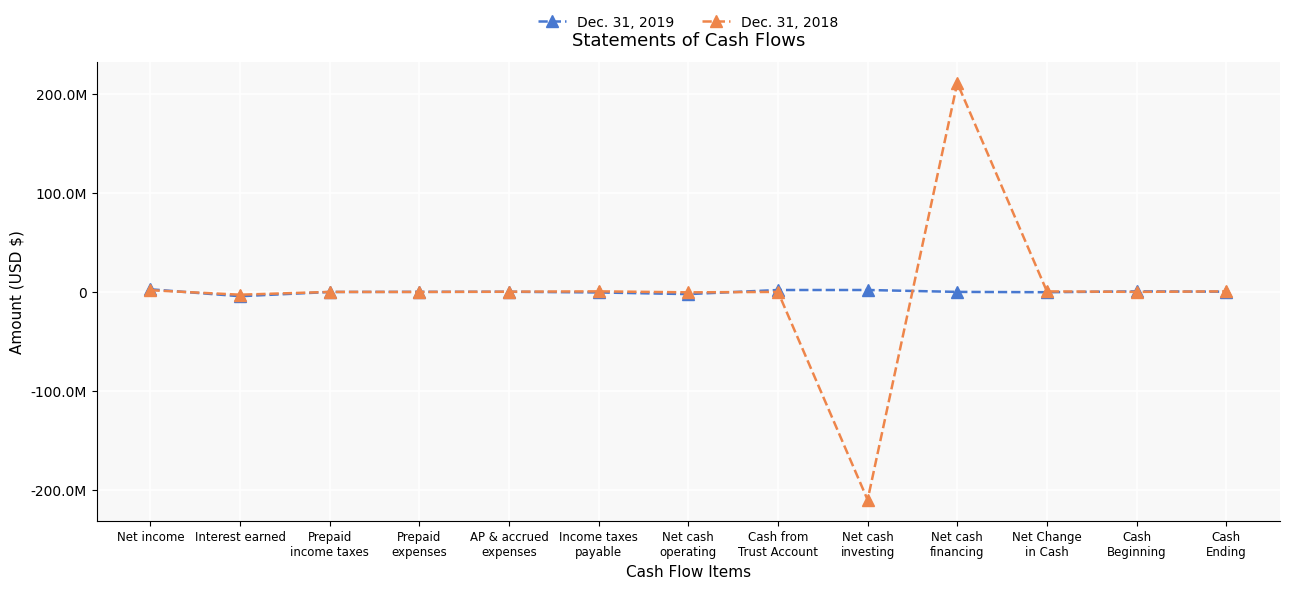

What are all the series names shown in the legend?

Dec. 31, 2019, Dec. 31, 2018